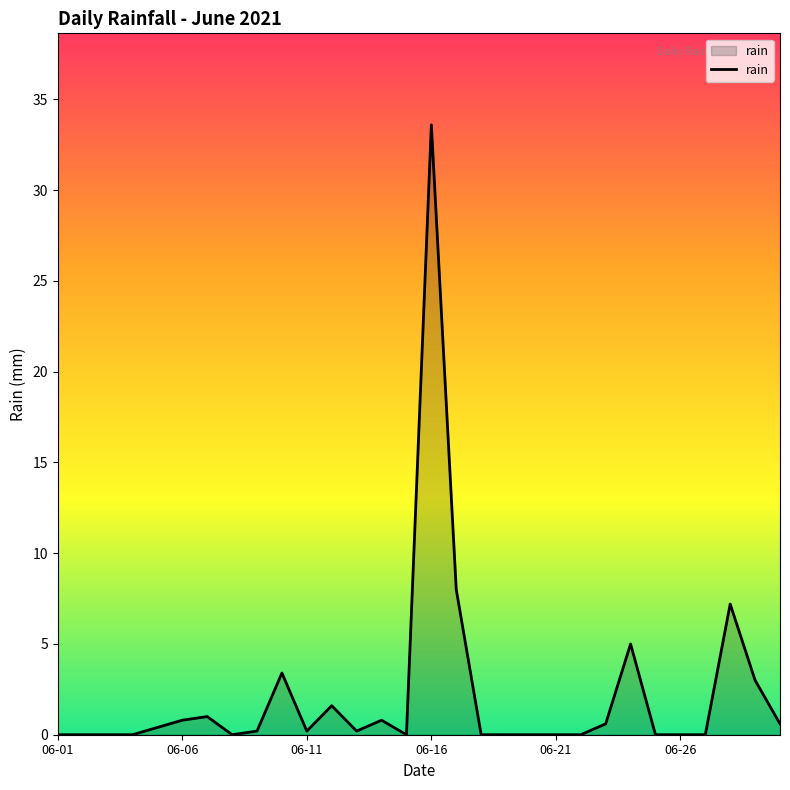

What is the maximum value shown in the chart?

33.6